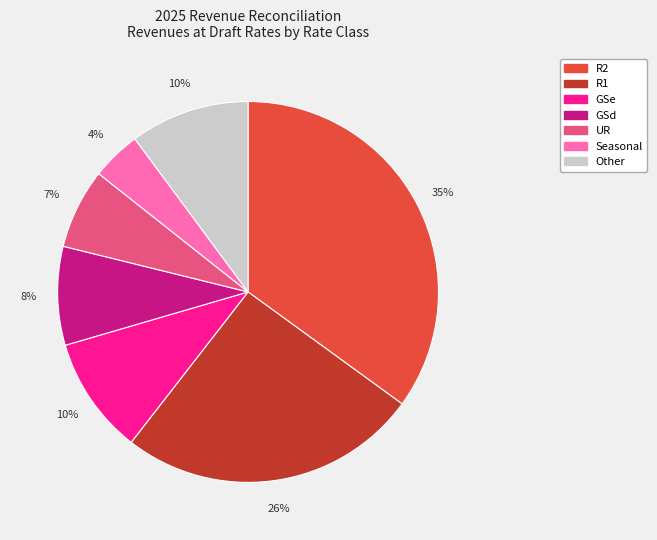

What is the largest slice in the pie chart?

R2